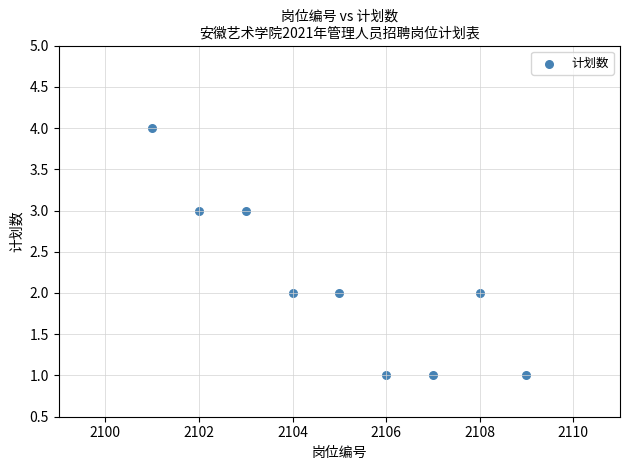

What is the range of Y values (max minus min)?

3